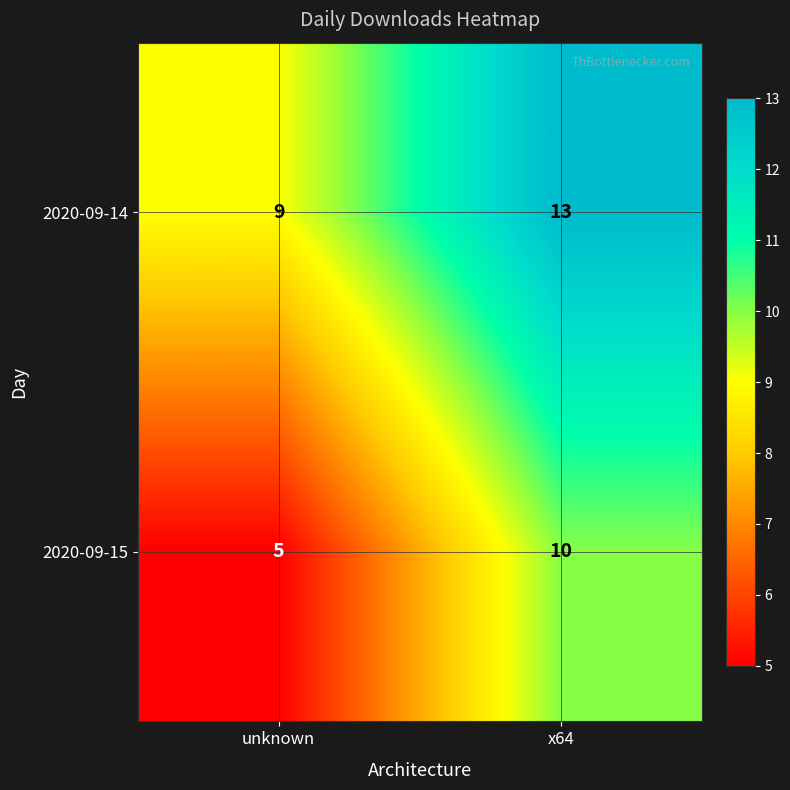

List the series in order of their peak value, highest first.

2020-09-14, 2020-09-15